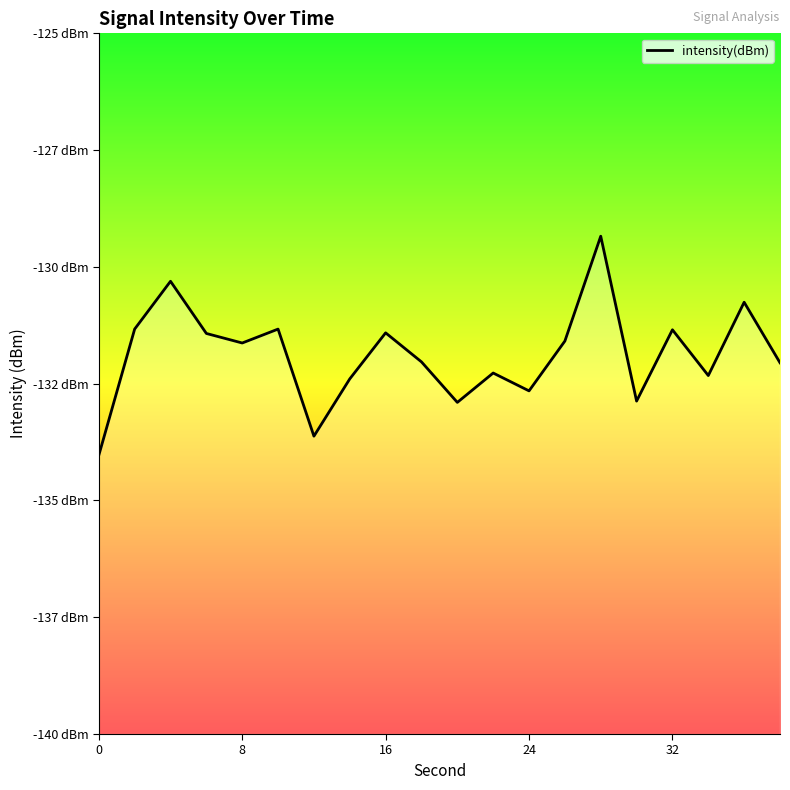

Does the chart display data point markers on the line(s)?

No